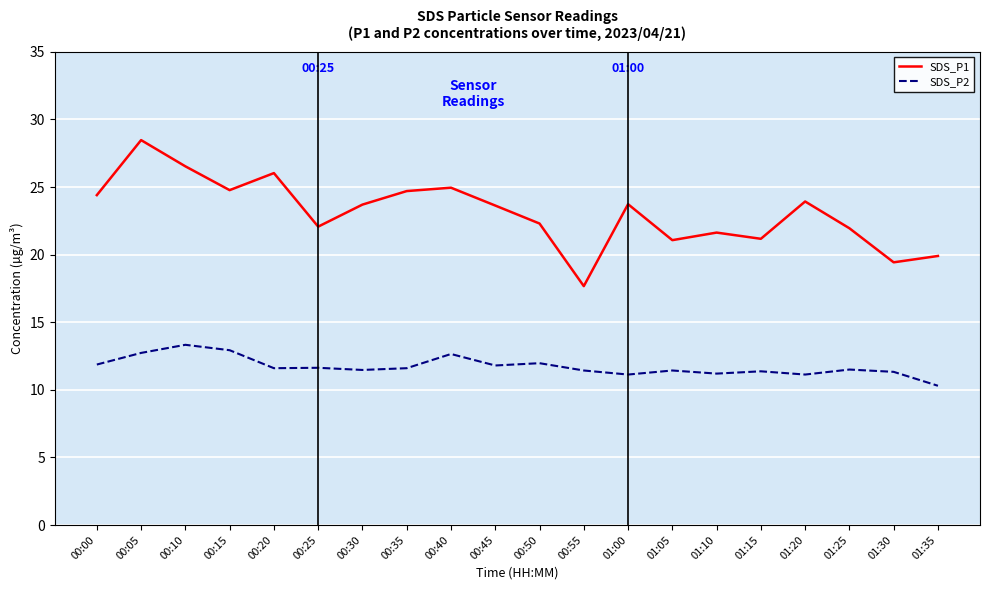

At which category is the sum across all series the highest?

00:05